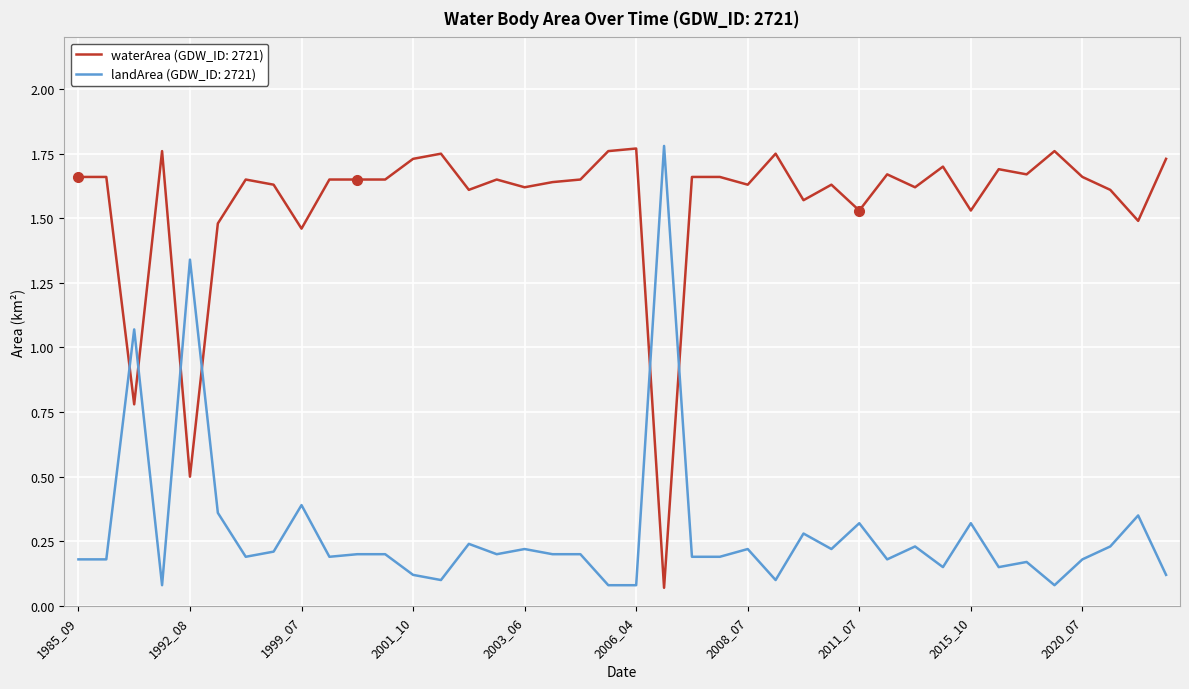

Which series has the largest total across all categories?

waterArea (GDW_ID: 2721)